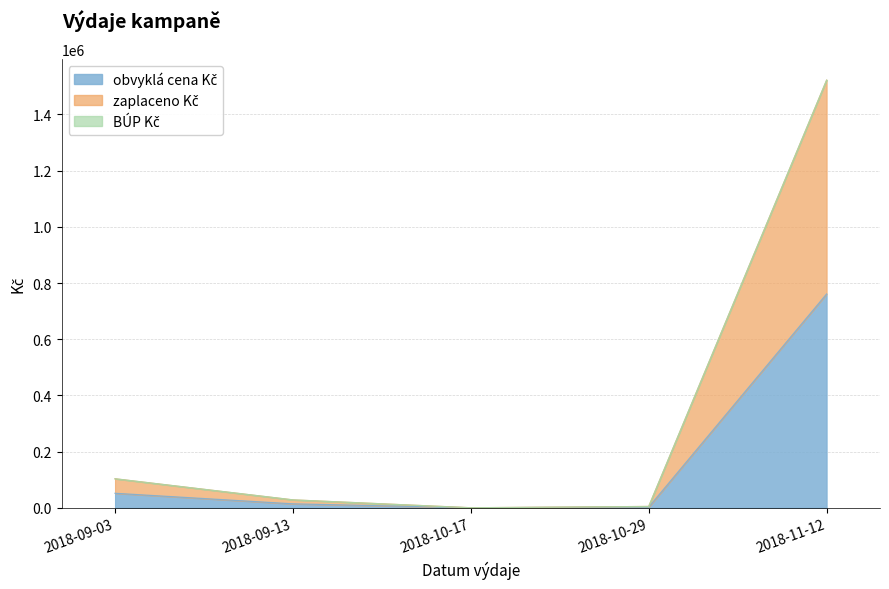

Between 2018-11-12 and 2018-10-29, which is larger?

2018-11-12